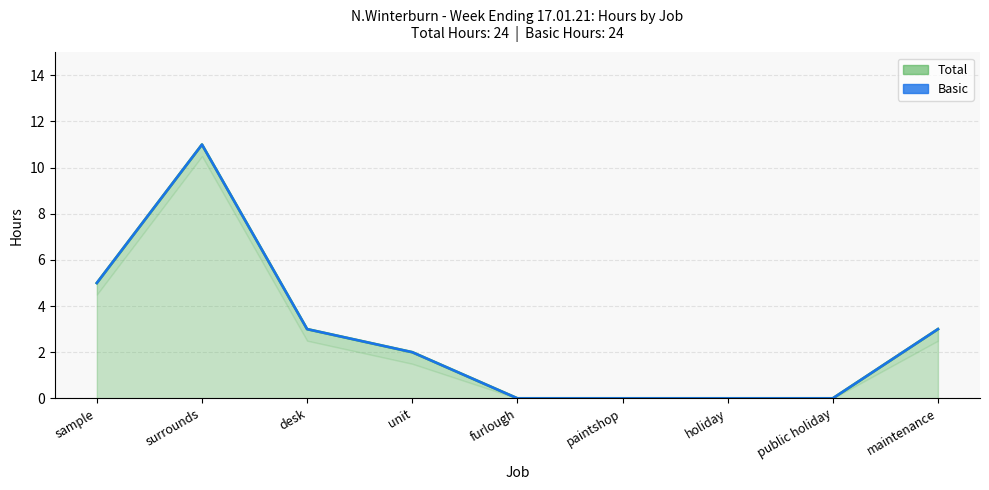

What is the sum of all values?

24